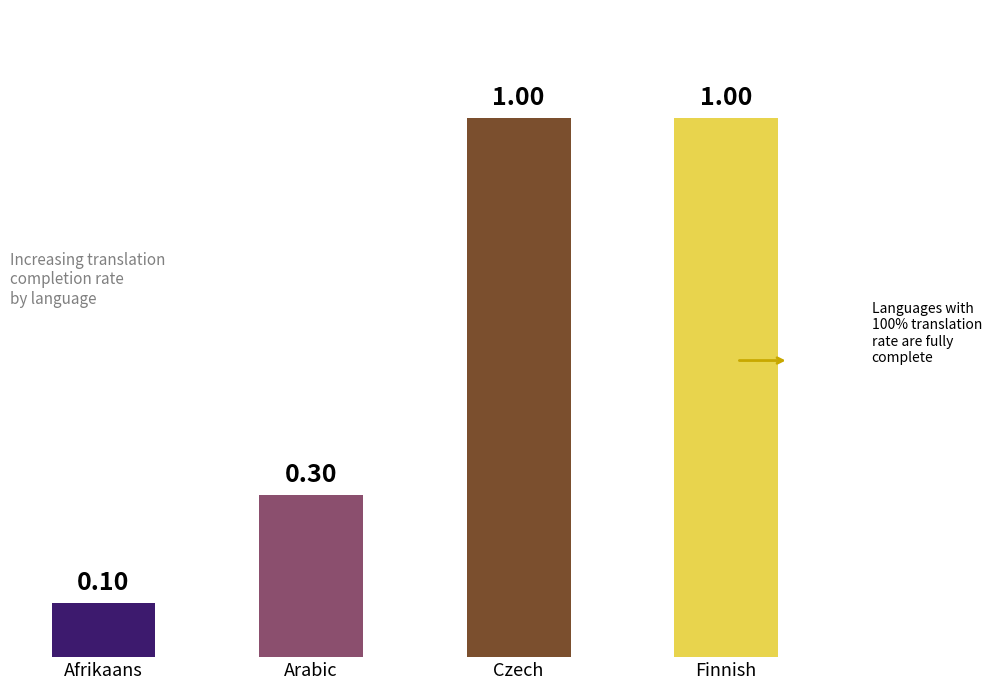

How many bars are there in total?

4